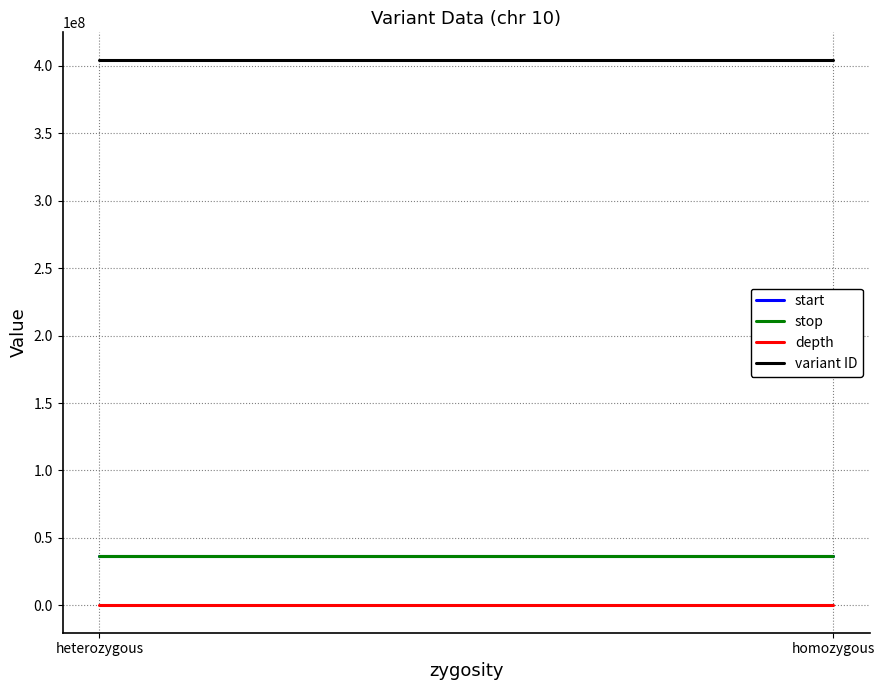

At how many categories does at least one series exceed 400229930?

2